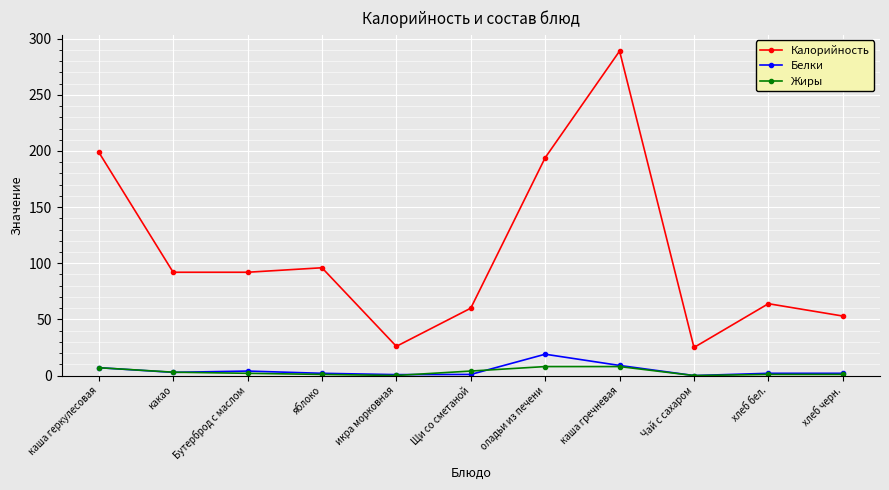

What is the minimum value for Калорийность?

25.0